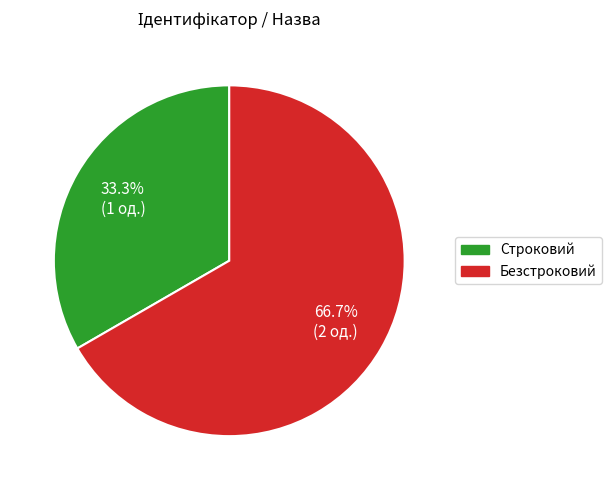

Do Строковий and Безстроковий together represent more than half of the pie?

Yes